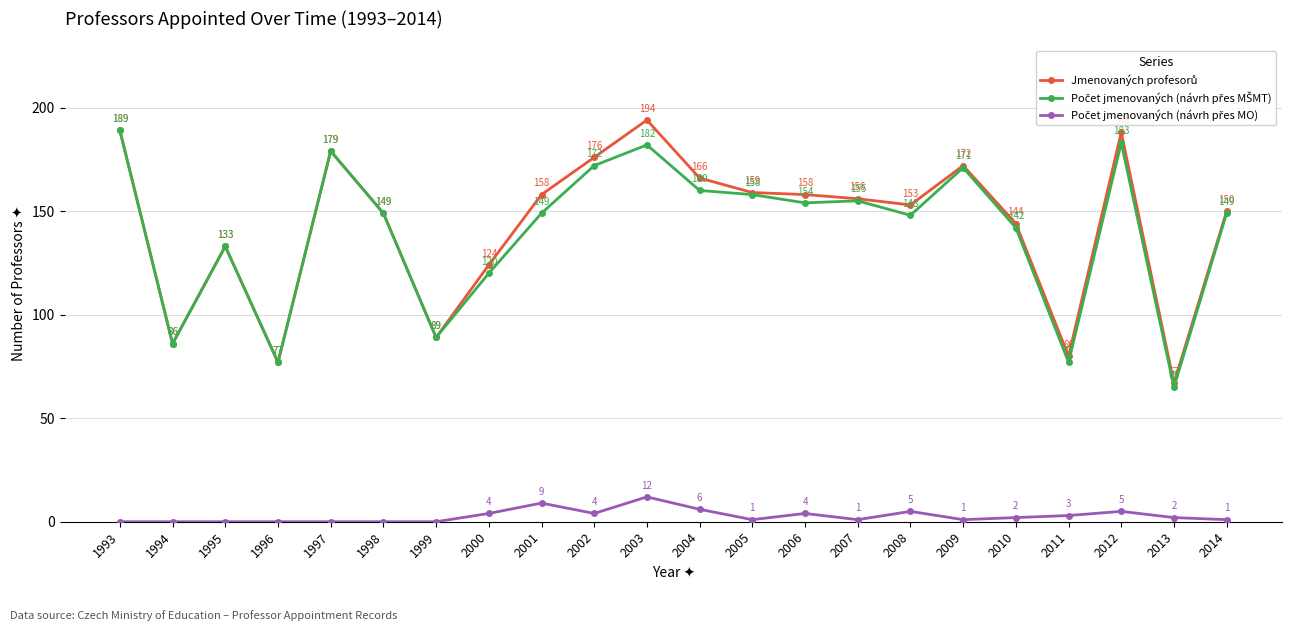

At which category is the sum across all series the highest?

2003